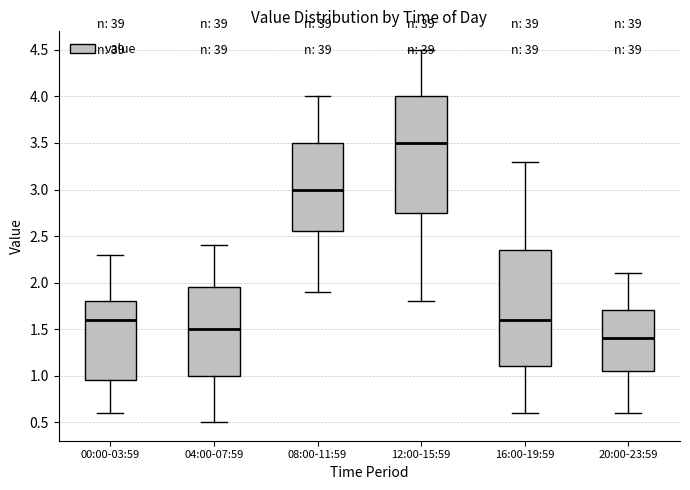

Reading left to right, read every box against the y-axis: the position of its median line, the range the box covers, and the ends of its whiskers. The values are not printed on the chart, so give them approximately, as read against the axis.

00:00-03:59: median 1.60, box 0.95 to 1.80, whiskers 0.60 to 2.30
04:00-07:59: median 1.50, box 1.00 to 1.95, whiskers 0.50 to 2.40
08:00-11:59: median 3.00, box 2.55 to 3.50, whiskers 1.90 to 4.00
12:00-15:59: median 3.50, box 2.75 to 4.00, whiskers 1.80 to 4.50
16:00-19:59: median 1.60, box 1.10 to 2.35, whiskers 0.60 to 3.30
20:00-23:59: median 1.40, box 1.05 to 1.70, whiskers 0.60 to 2.10